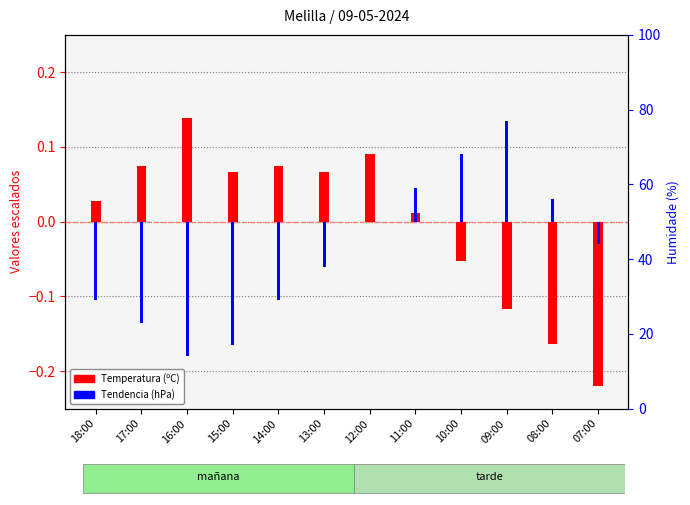

At which category is the sum across all series the highest?

12:00